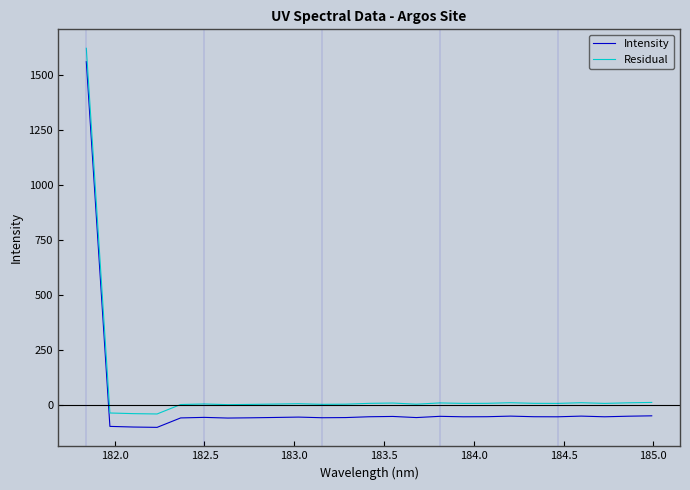

True or false: Intensity and Residual cross at least once.

False